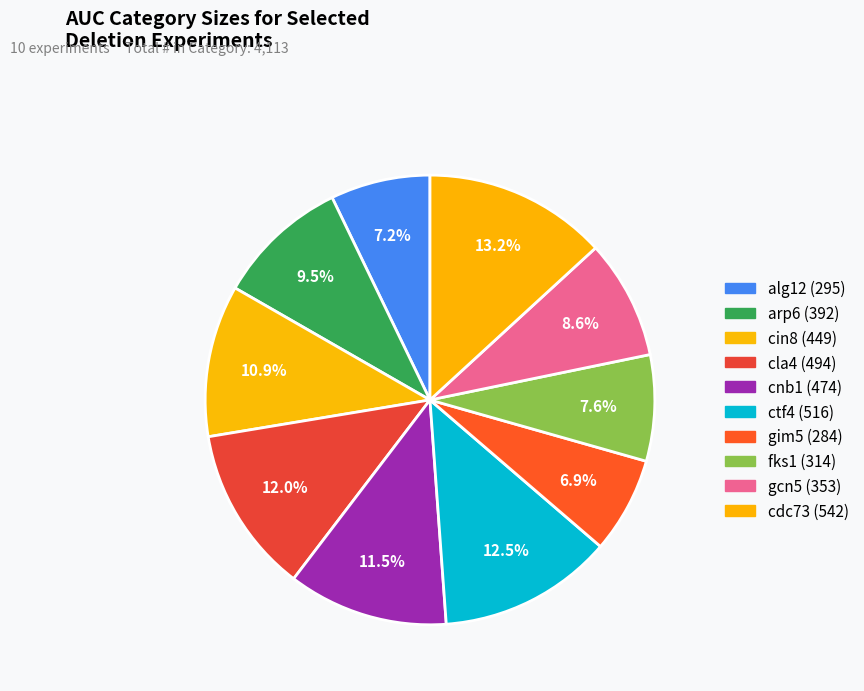

How many slices are in this pie chart?

10